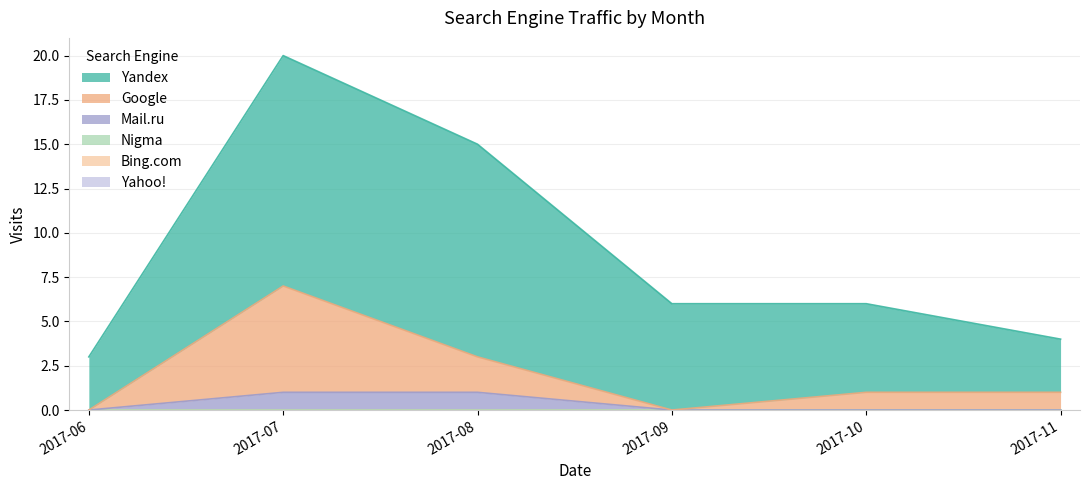

List the series in order of their peak value, highest first.

Yandex, Google, Mail.ru, Nigma, Bing.com, Yahoo!